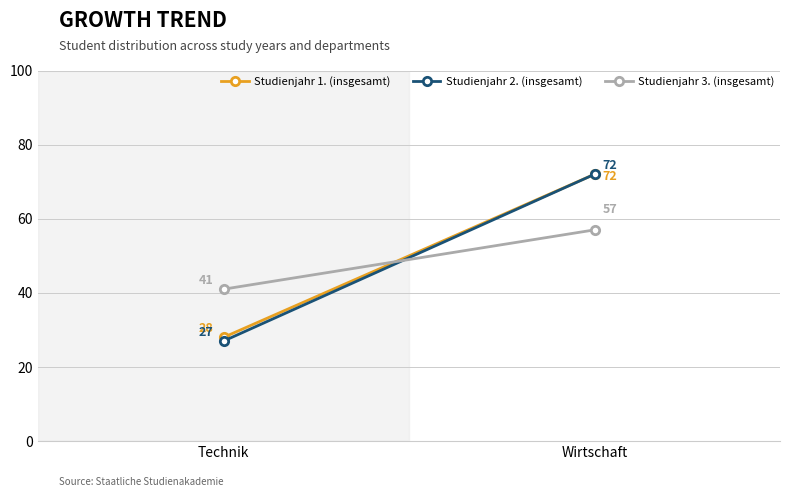

Rank the series by their maximum value, from highest to lowest.

Studienjahr 1. (insgesamt), Studienjahr 2. (insgesamt), Studienjahr 3. (insgesamt)